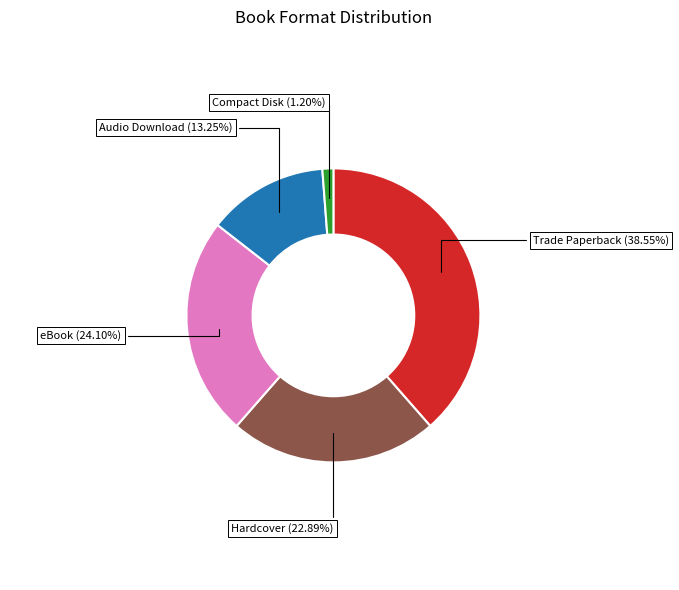

To the nearest percent, what portion does Hardcover represent?

23%